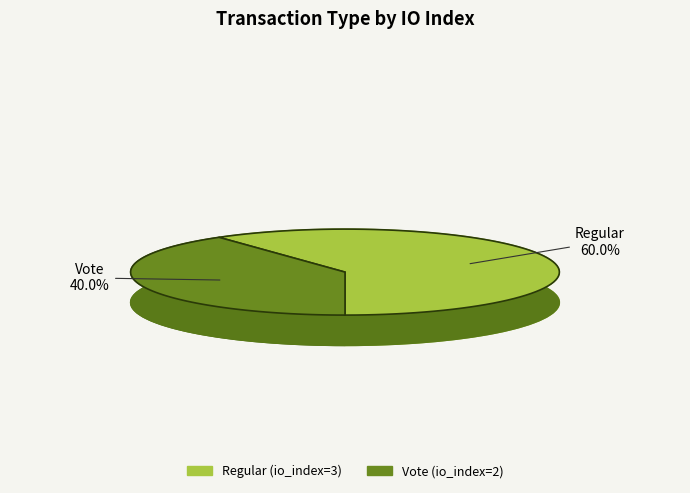

Does Regular account for over 50% of the chart?

Yes